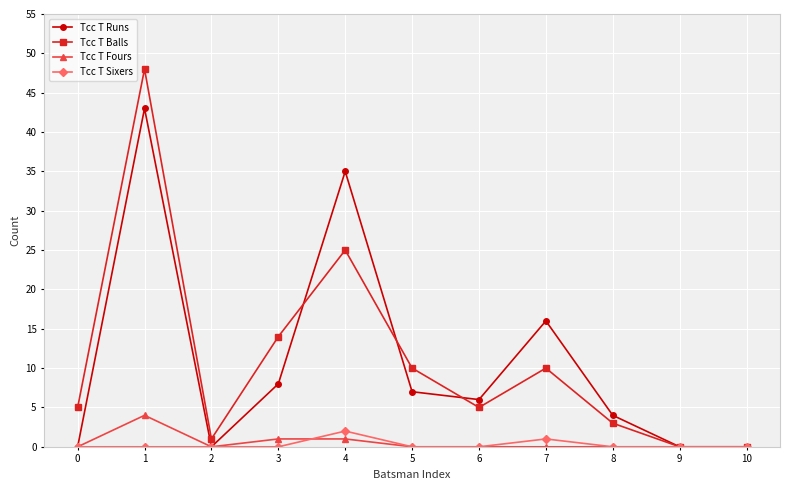

Which series has the largest range (max minus min)?

Tcc T Balls